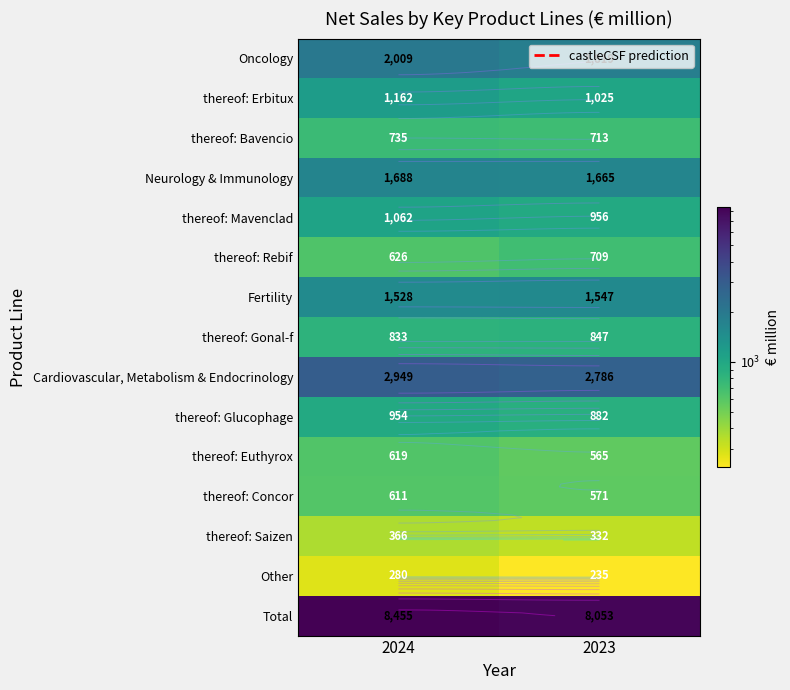

Is it true that thereof: Concor equals 611 at 2024?

True